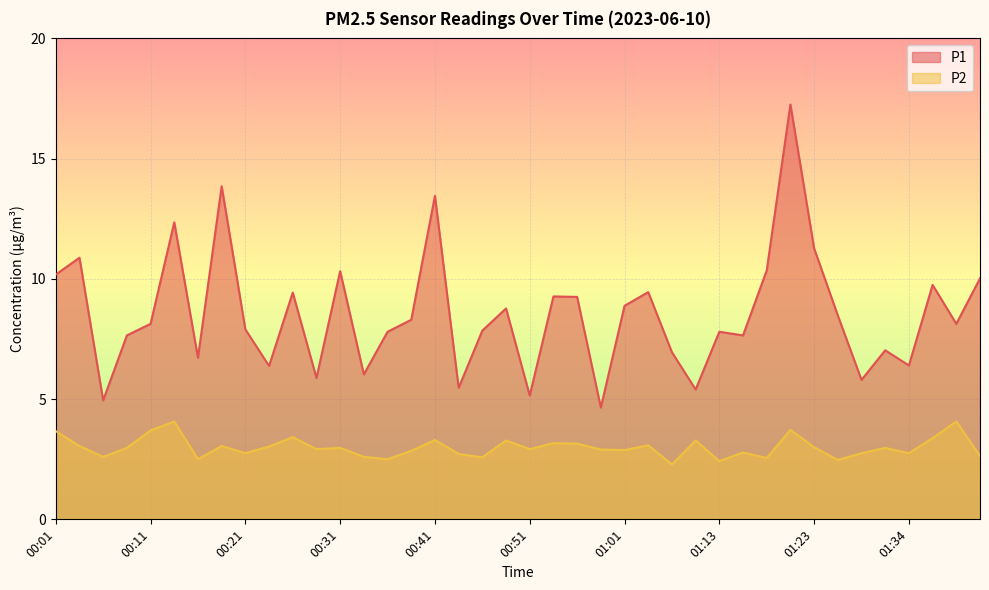

What is the label of the 22nd point from the left?

00:53